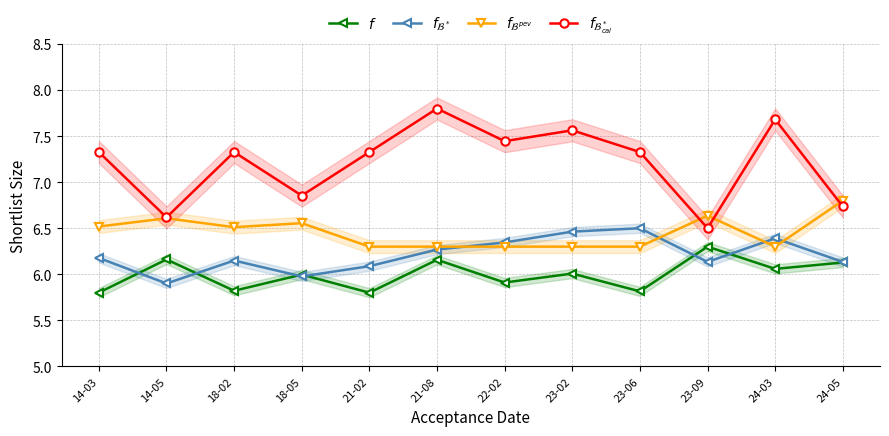

What is the difference between the $f$ values at 23-06 and 23-02?

0.2